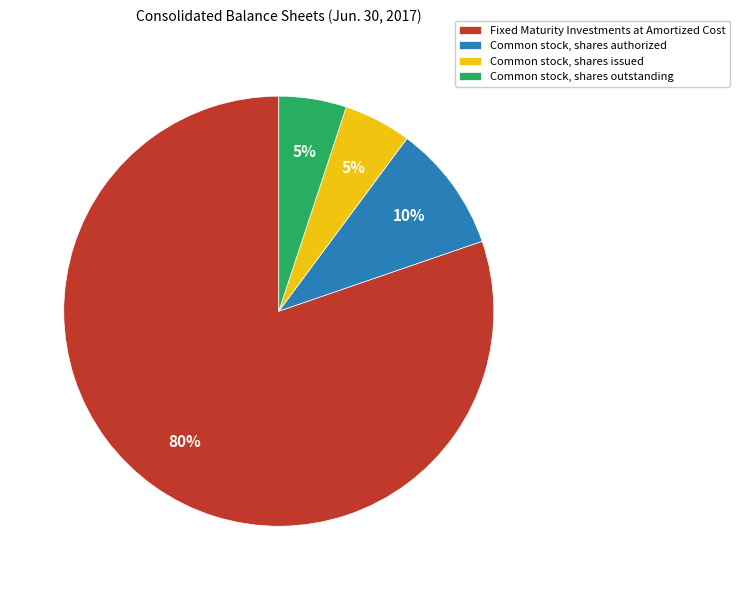

Combined, do Common stock, shares outstanding and Common stock, shares authorized account for over 50%?

No